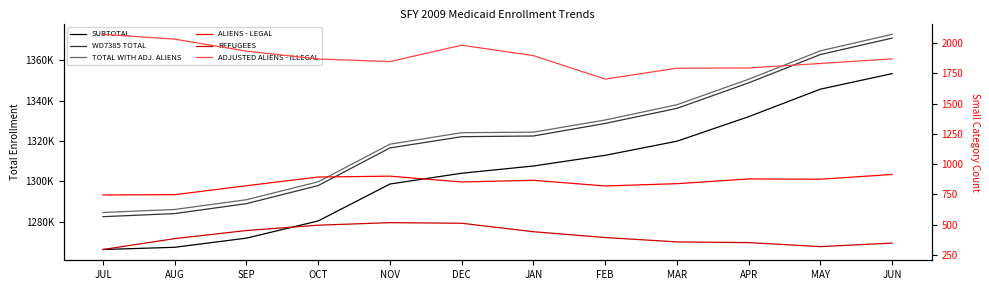

At which label is SUBTOTAL closest to 1309795?

JAN